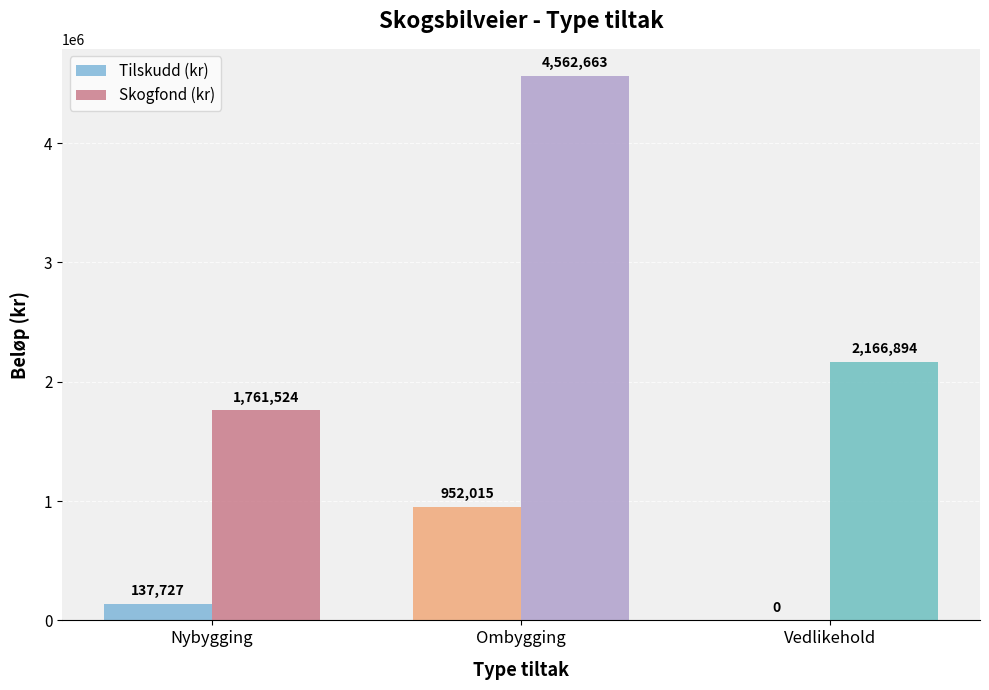

At which label is Tilskudd (kr) closest to 476007?

Nybygging